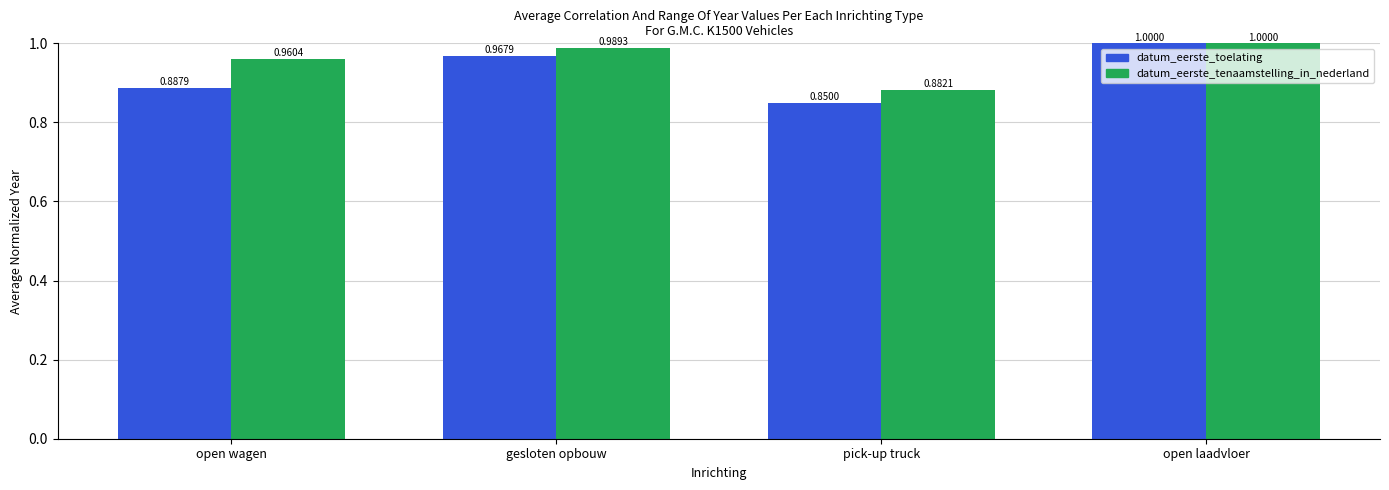

What is the sum of all datum_eerste_toelating values?

3.7